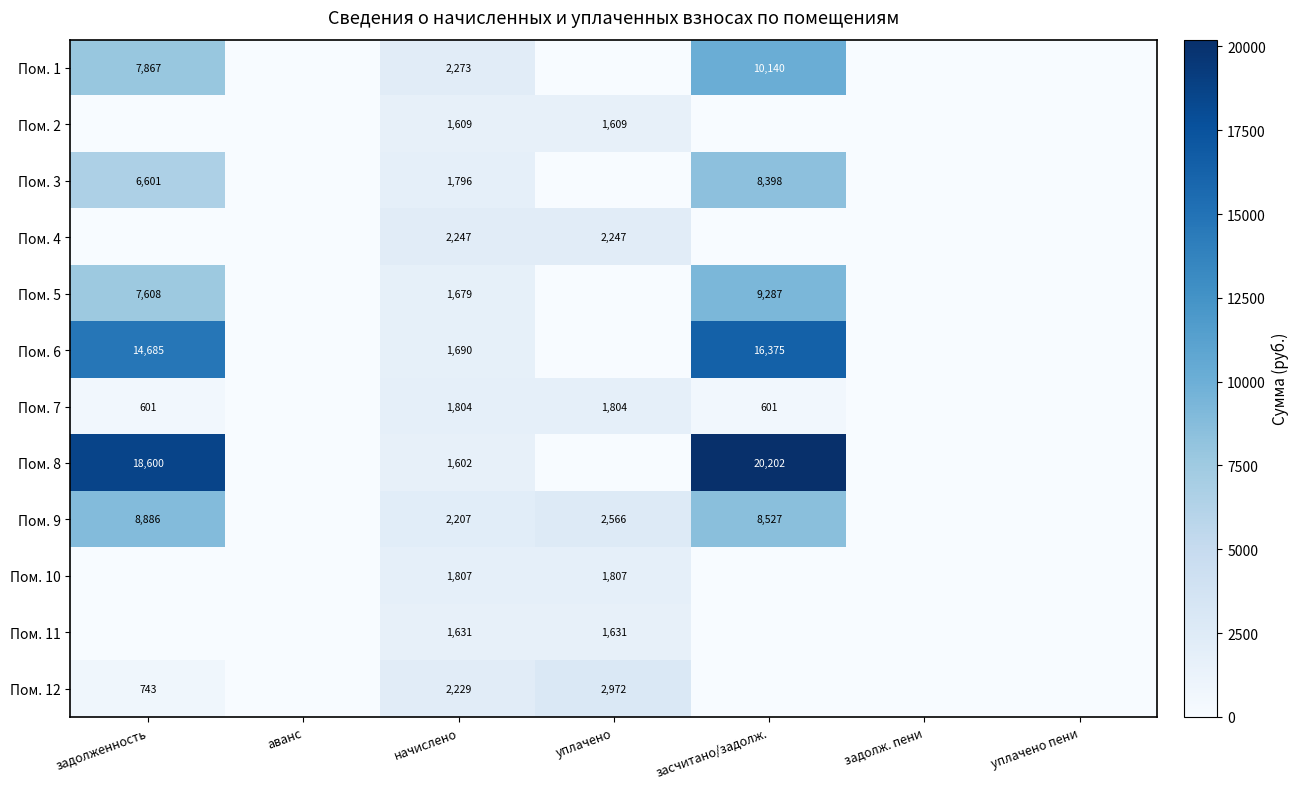

How many data points does each series have?

7